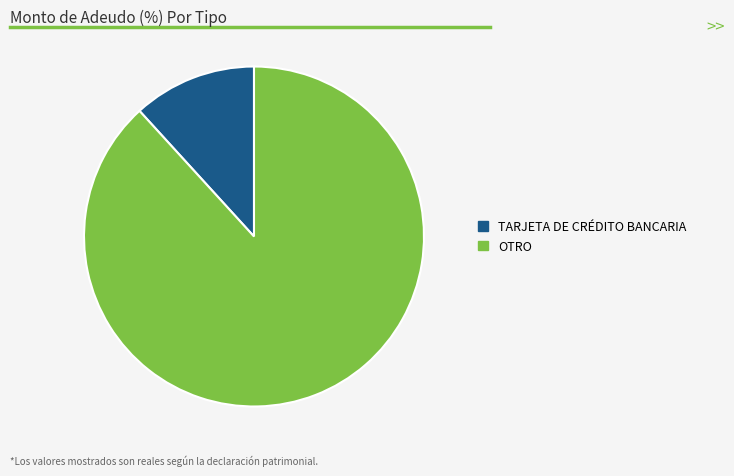

Which category accounts for the majority?

OTRO